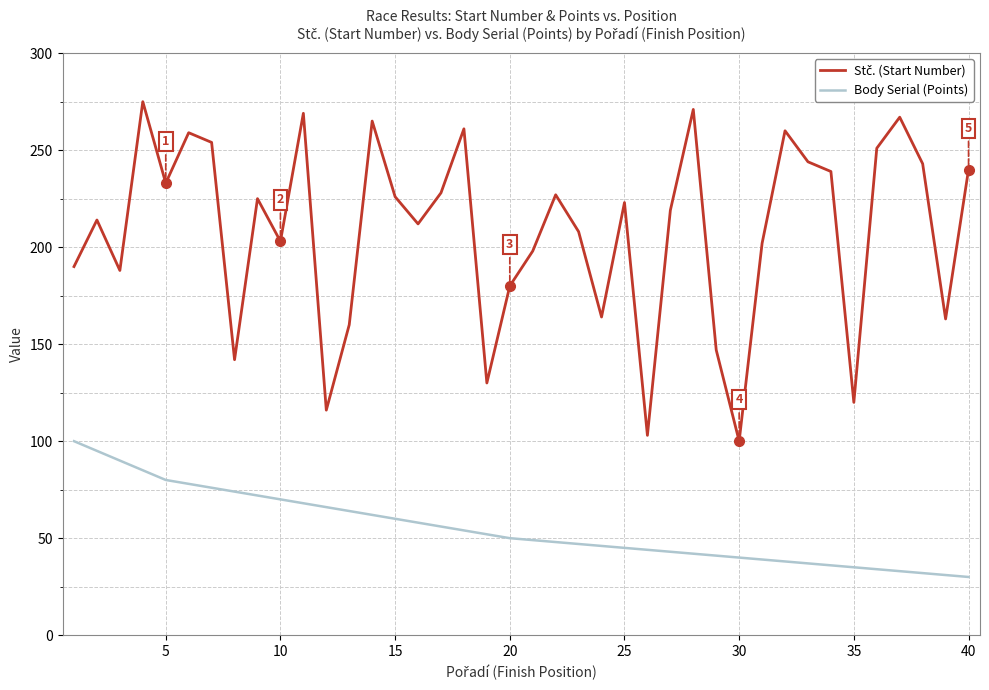

What is the difference between the maximum and minimum values in the Body Serial (Points) series?

70